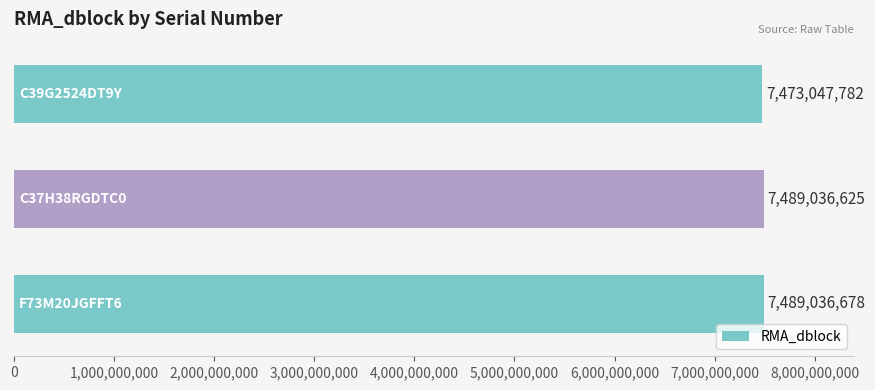

What is the value of the 1st bar from the top?

7473047782